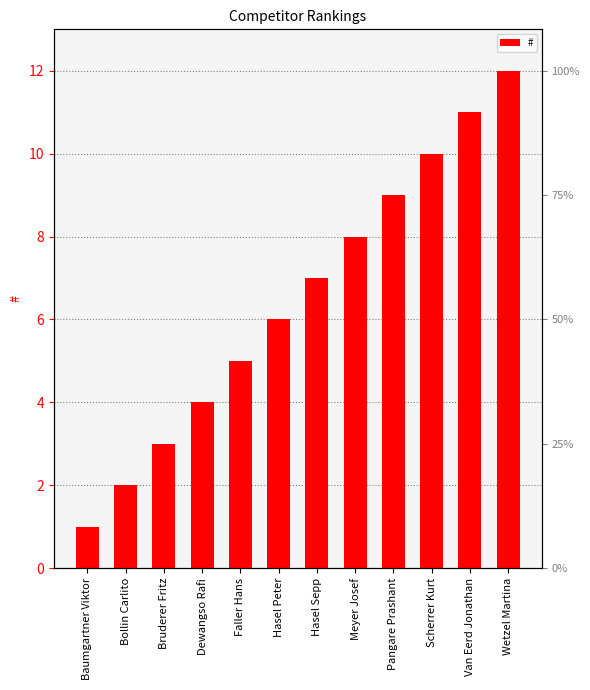

Reading left to right, extract all data points from this chart.

Baumgartner Viktor=1	Bollin Carlito=2	Bruderer Fritz=3	Dewangso Rafi=4	Faller Hans=5	Hasel Peter=6	Hasel Sepp=7	Meyer Josef=8	Pangare Prashant=9	Scherrer Kurt=10	Van Eerd Jonathan=11	Wetzel Martina=12